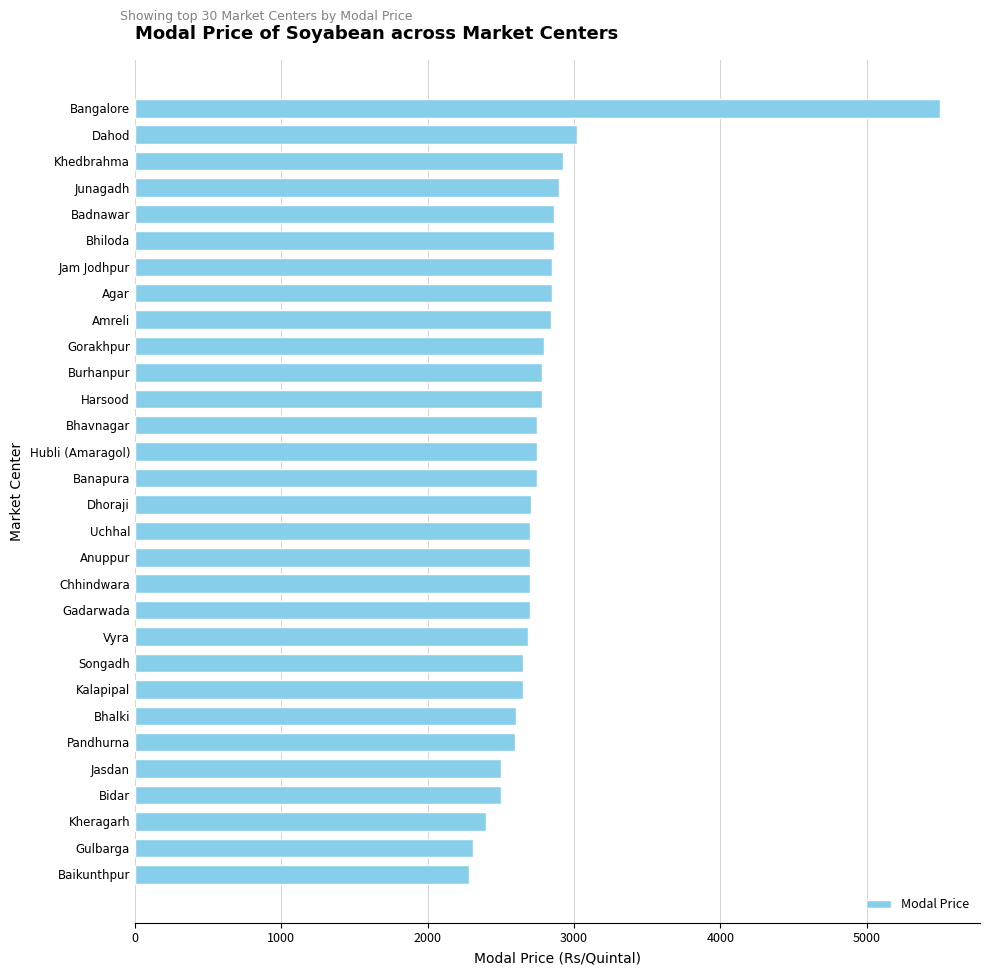

Is it true that the value at Harsood is 1695.6?

False